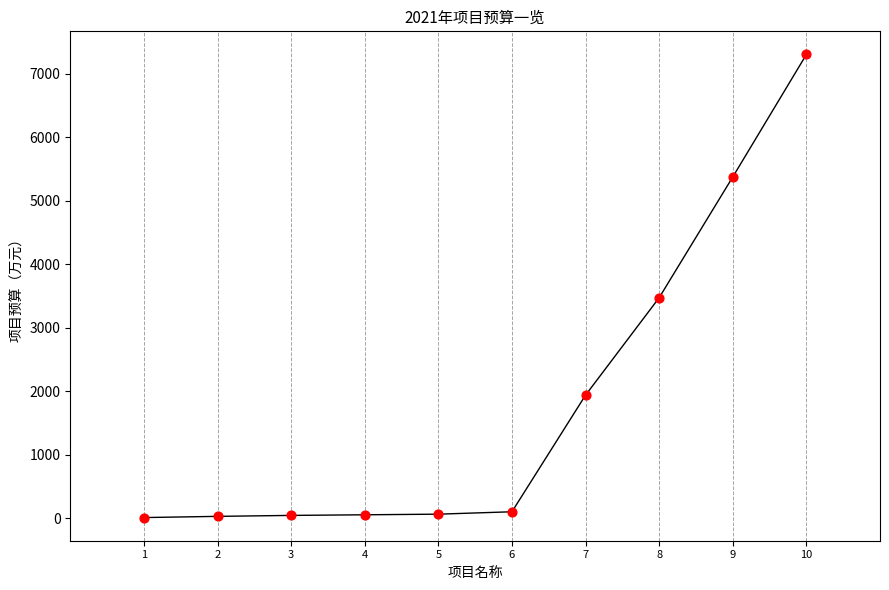

Approximately how many times larger is the value at 4 compared to 6?

0.5